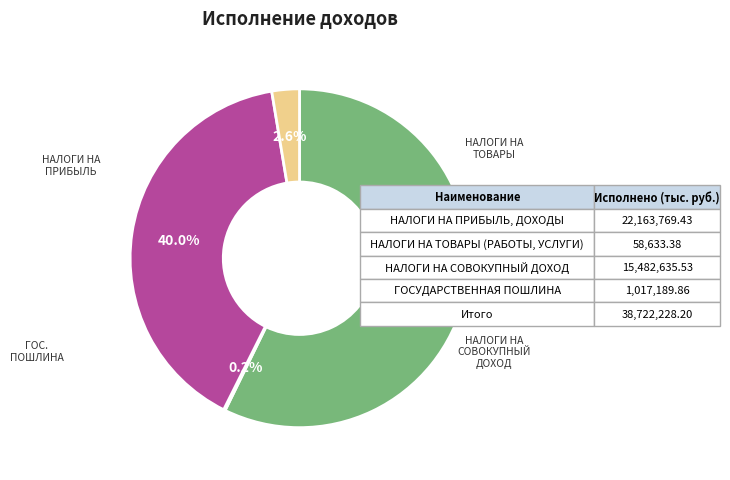

How many segments does this pie chart have?

4